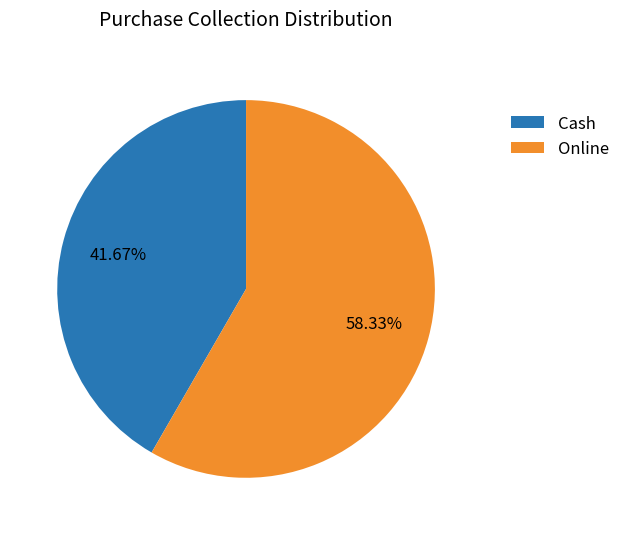

Is the sum of Online and Cash greater than half?

Yes